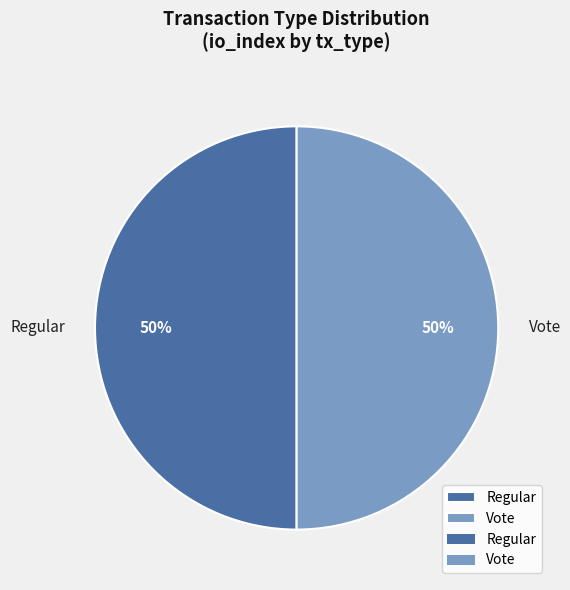

To the nearest percent, what is the combined percentage of Vote and Regular?

100%